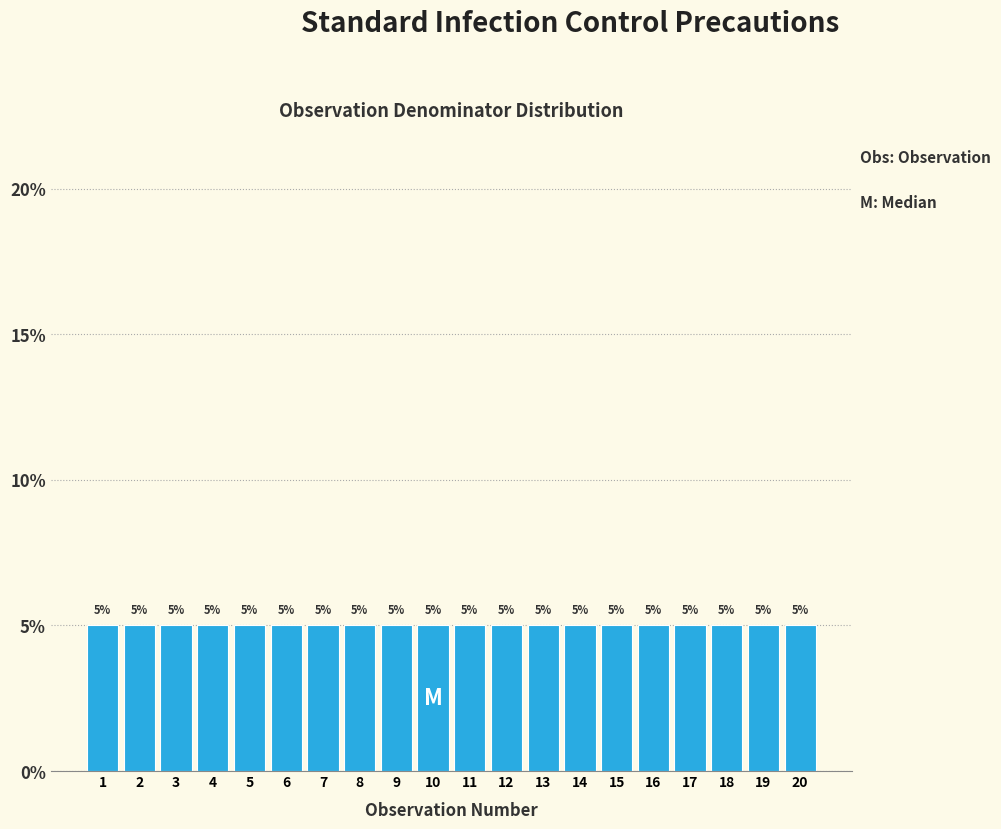

Reading left to right, list every bar in this chart as the range it spans on the x-axis followed by its height.

0.5 to 1.5: 5
1.5 to 2.5: 5
2.5 to 3.5: 5
3.5 to 4.5: 5
4.5 to 5.5: 5
5.5 to 6.5: 5
6.5 to 7.5: 5
7.5 to 8.5: 5
8.5 to 9.5: 5
9.5 to 10.5: 5
10.5 to 11.5: 5
11.5 to 12.5: 5
12.5 to 13.5: 5
13.5 to 14.5: 5
14.5 to 15.5: 5
15.5 to 16.5: 5
16.5 to 17.5: 5
17.5 to 18.5: 5
18.5 to 19.5: 5
19.5 to 20.5: 5